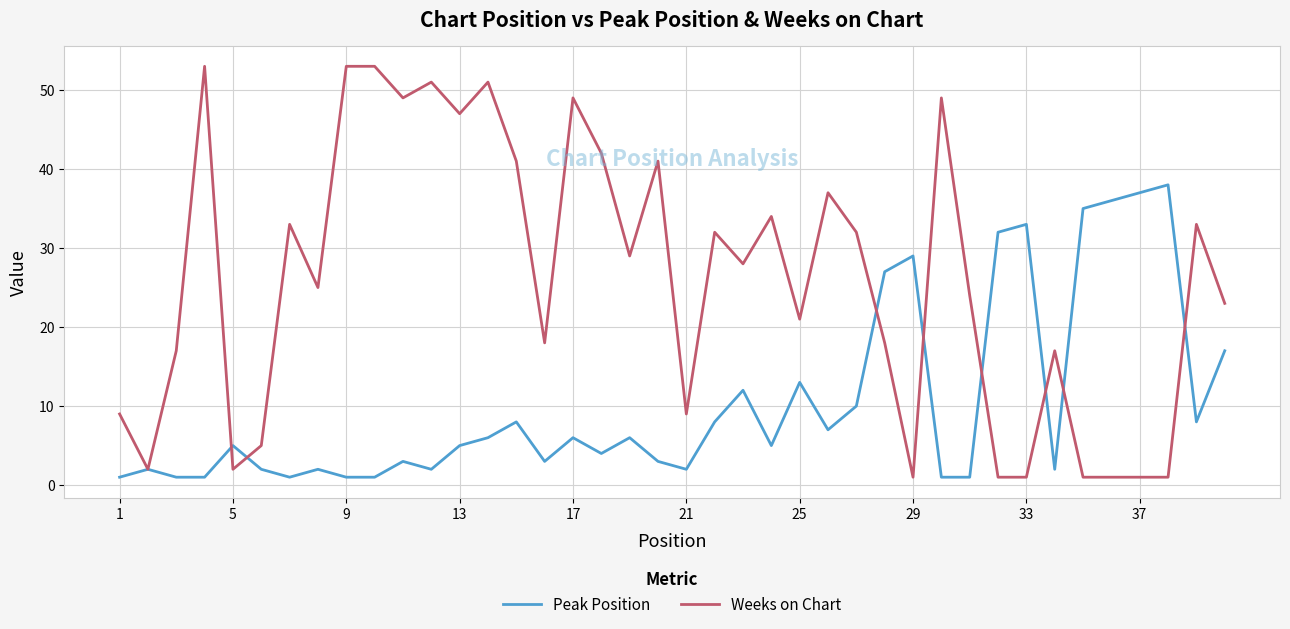

Which series has the largest total across all categories?

Weeks on Chart